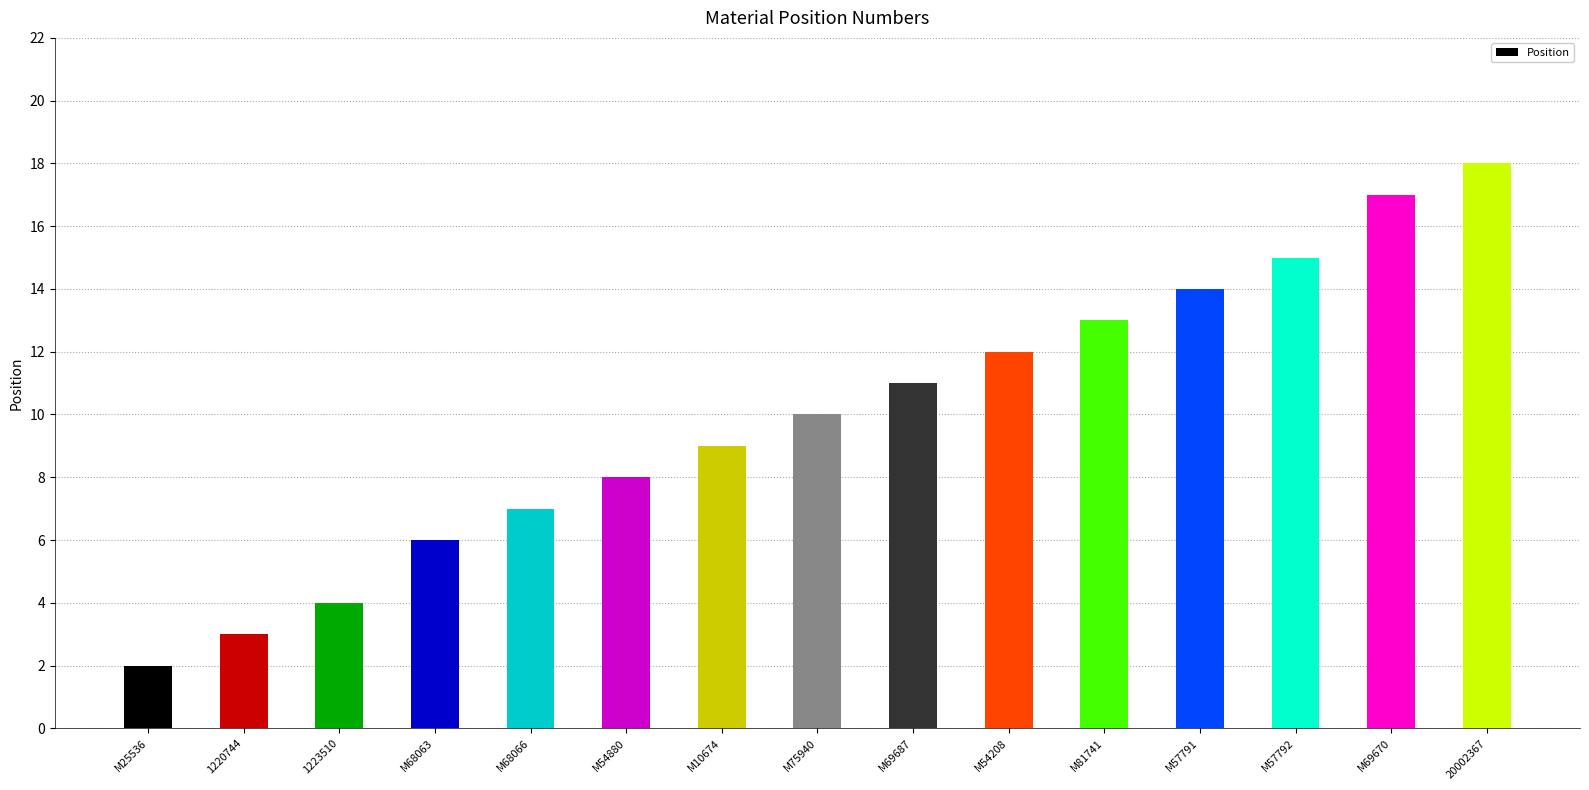

The value at M10674 is 16. True or false?

False